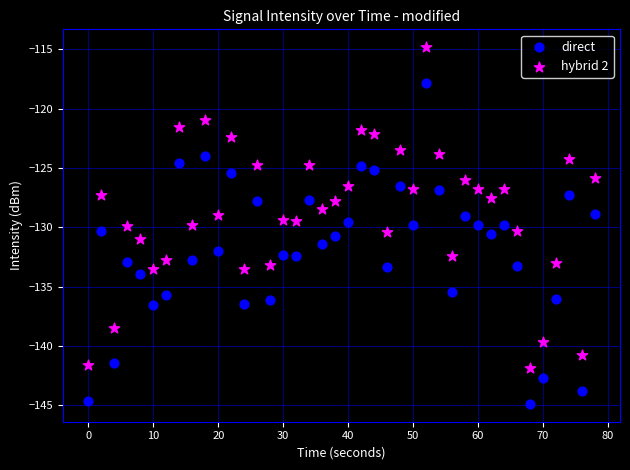

What is the X range (max minus min) for the scatter plot?

78.0